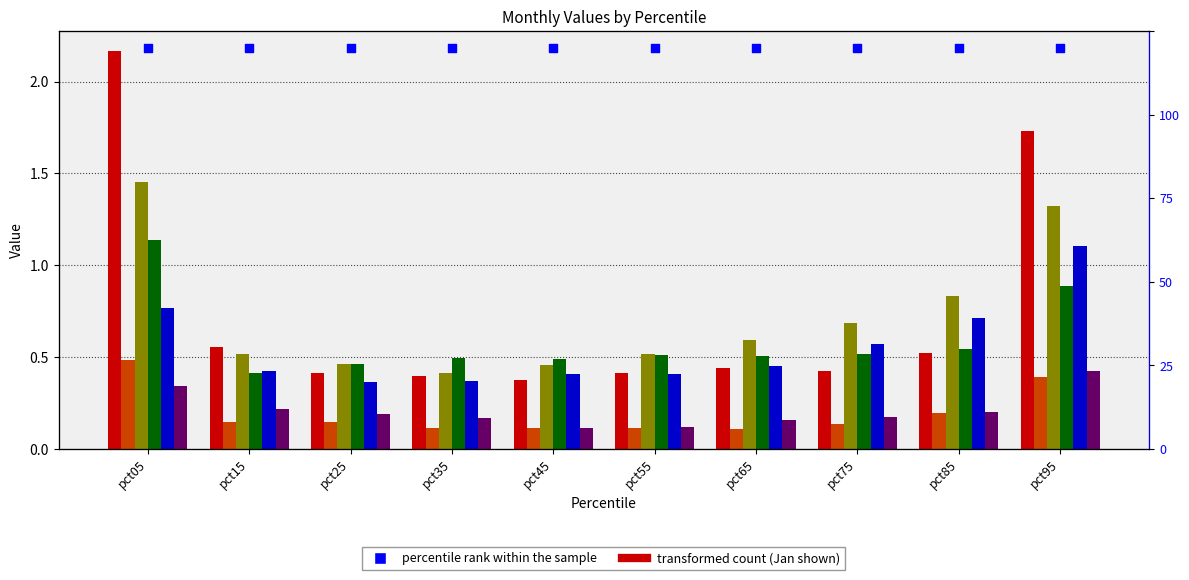

What is the total value across all series at pct35?

2.0